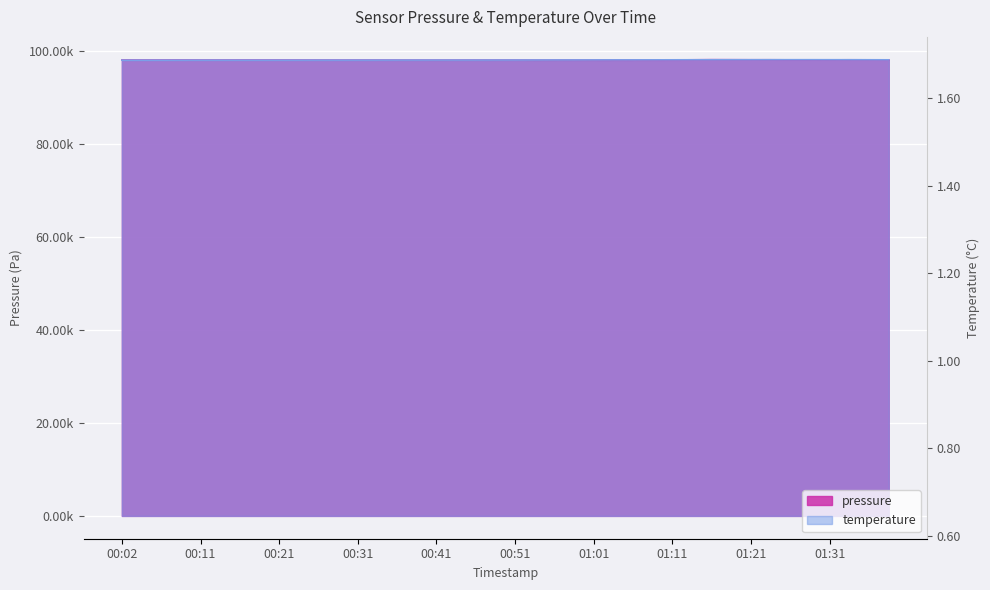

What is the lowest value of the pressure series?

98027.8